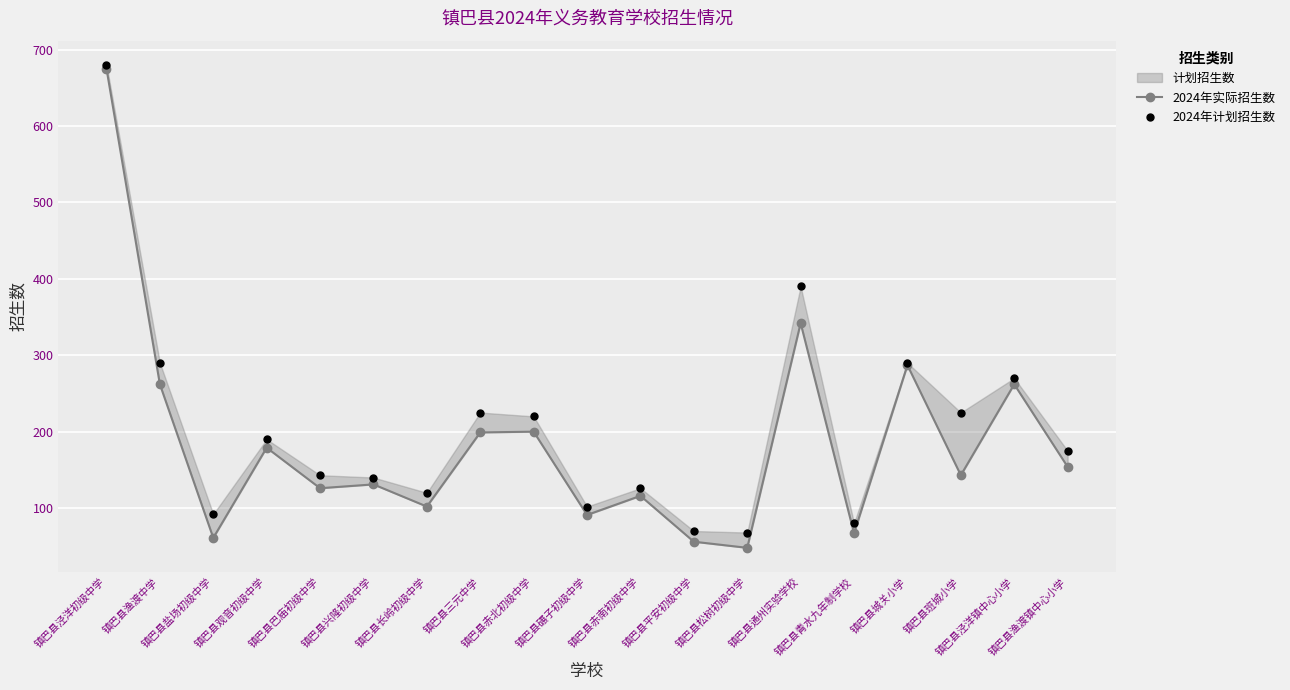

What is the total value across all series at 镇巴县盐场初级中学?

153